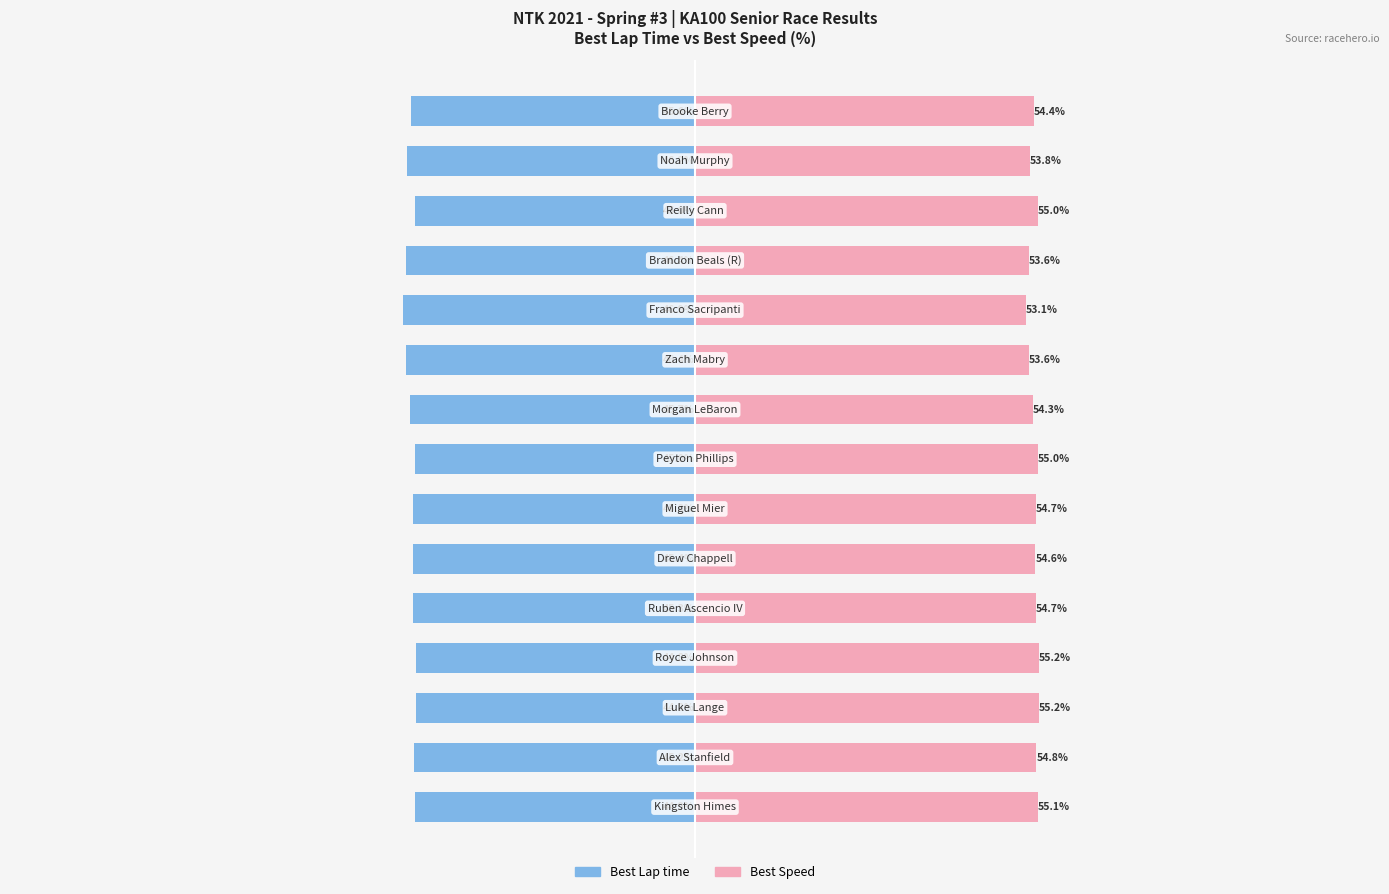

True or false: Best Speed has a value of 76.0 at 3.

False